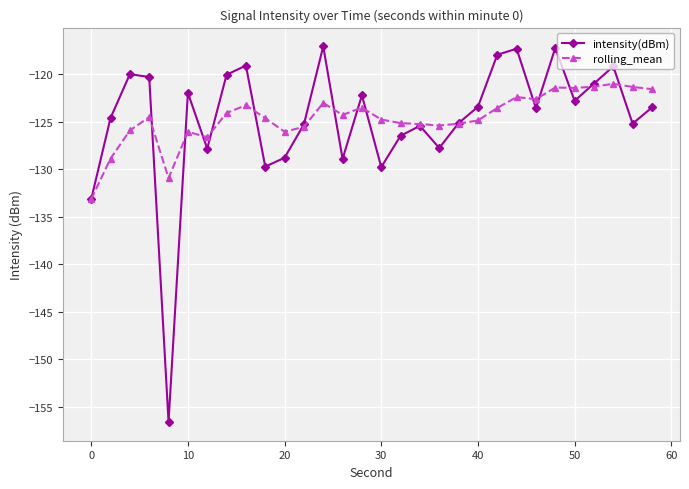

List the series in order of their peak value, lowest first.

rolling_mean, intensity(dBm)